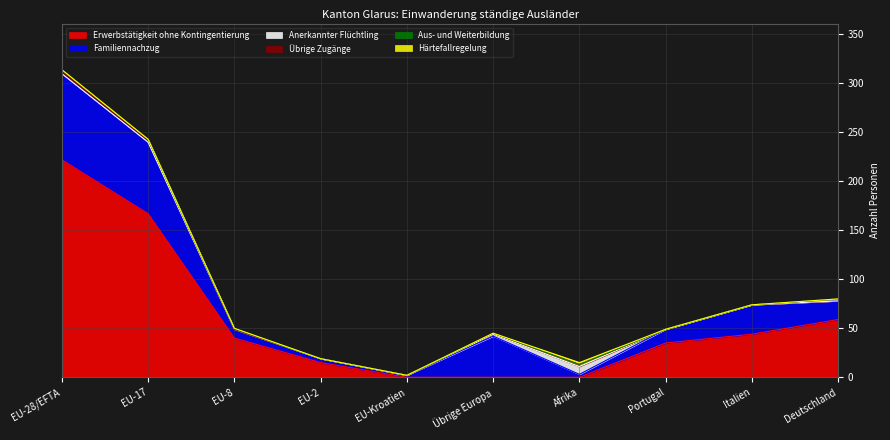

What is the total value across all series at Übrige Europa?

45